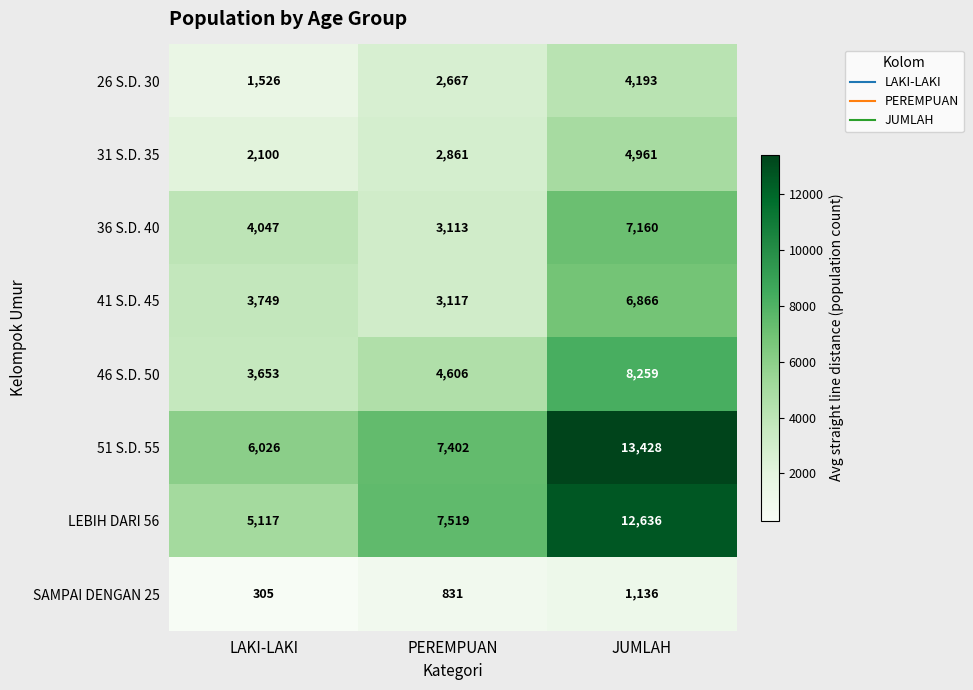

Reading right to left, transcribe all the data shown in this chart.

26 S.D. 30: JUMLAH=4193	PEREMPUAN=2667	LAKI-LAKI=1526
31 S.D. 35: JUMLAH=4961	PEREMPUAN=2861	LAKI-LAKI=2100
36 S.D. 40: JUMLAH=7160	PEREMPUAN=3113	LAKI-LAKI=4047
41 S.D. 45: JUMLAH=6866	PEREMPUAN=3117	LAKI-LAKI=3749
46 S.D. 50: JUMLAH=8259	PEREMPUAN=4606	LAKI-LAKI=3653
51 S.D. 55: JUMLAH=13428	PEREMPUAN=7402	LAKI-LAKI=6026
LEBIH DARI 56: JUMLAH=12636	PEREMPUAN=7519	LAKI-LAKI=5117
SAMPAI DENGAN 25: JUMLAH=1136	PEREMPUAN=831	LAKI-LAKI=305